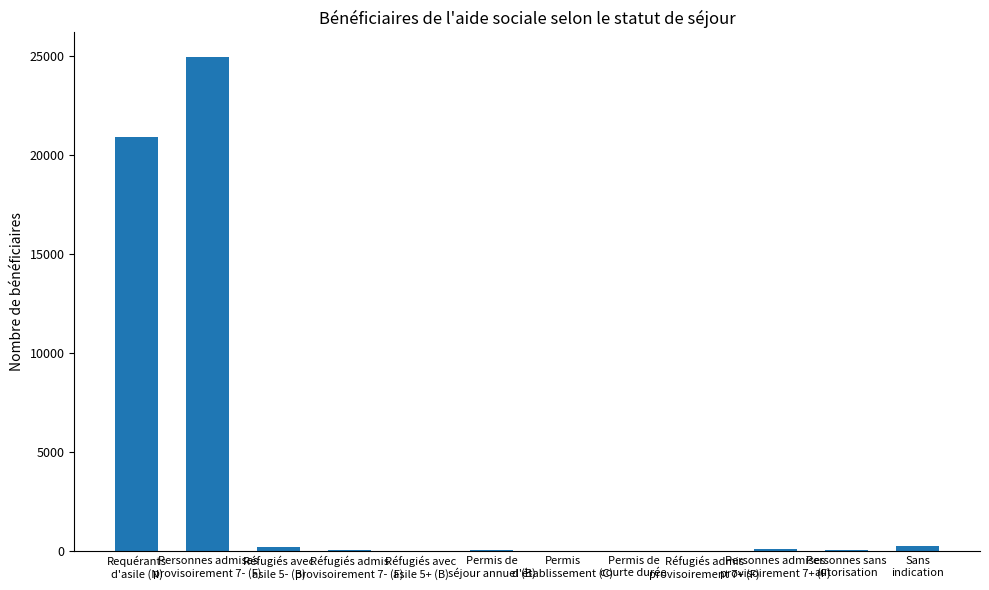

What is the sum of all values?

46556